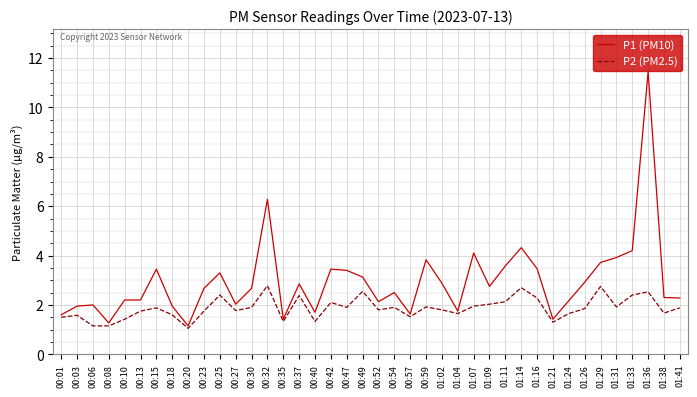

What is the difference between the maximum and second lowest values in the P1 (PM10) series?

10.2